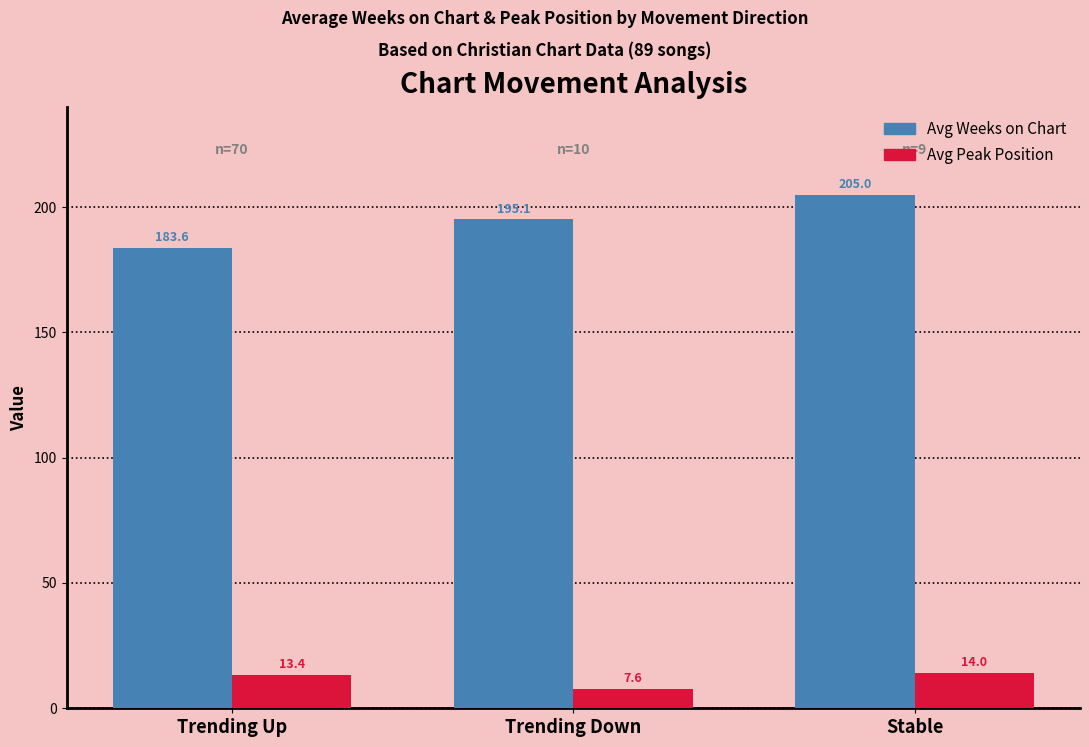

The Avg Weeks on Chart series shows 42.7 at Stable. True or false?

False